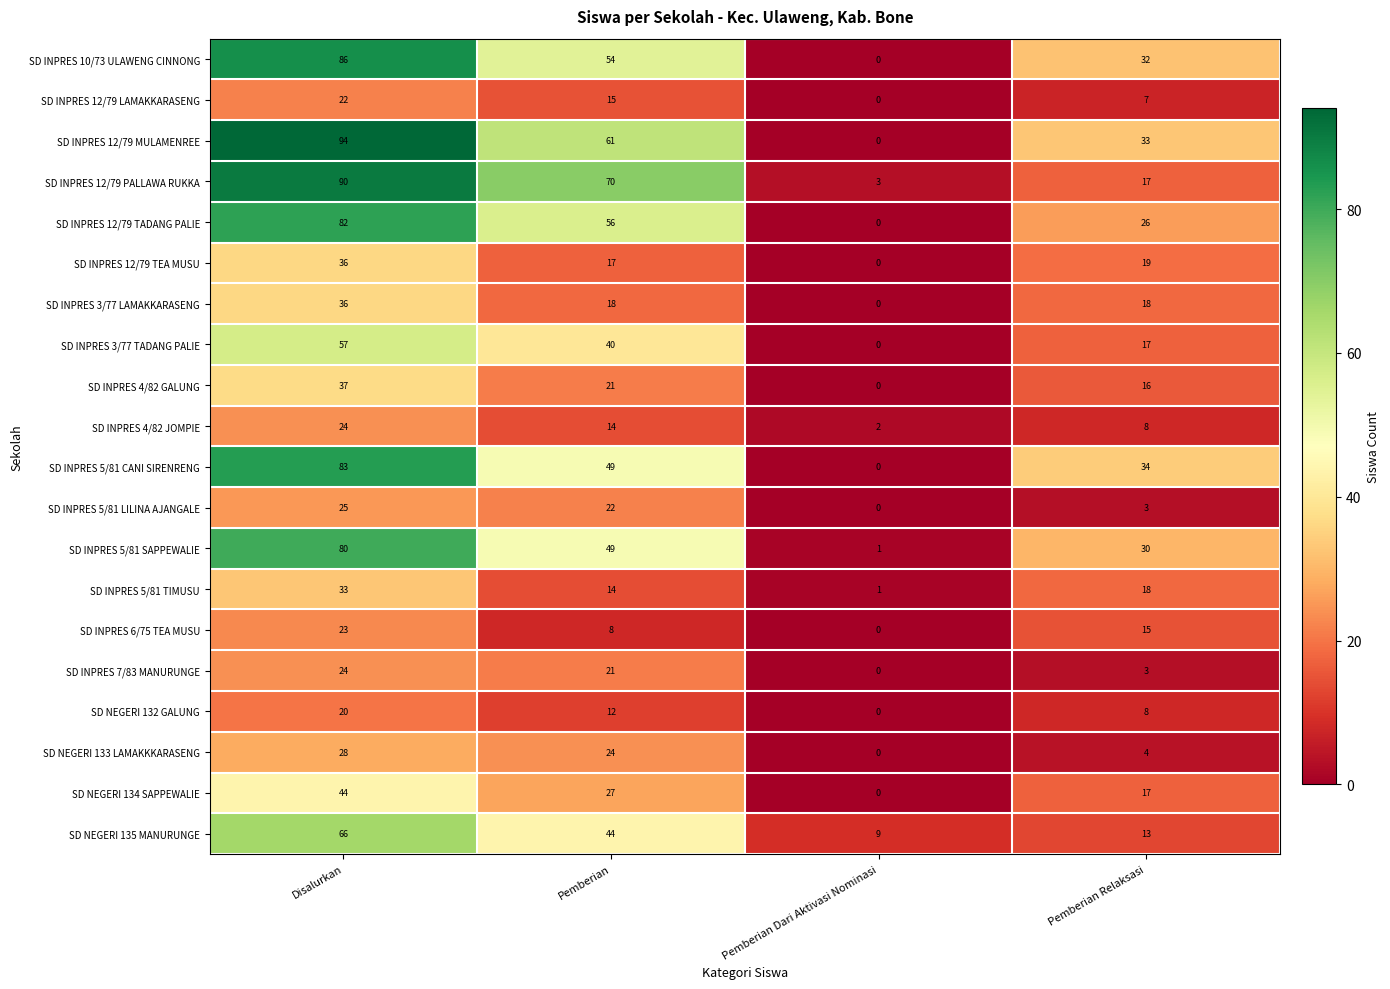

List the labels in order of SD INPRES 7/83 MANURUNGE value, smallest first.

Pemberian Dari Aktivasi Nominasi, Pemberian Relaksasi, Pemberian, Disalurkan